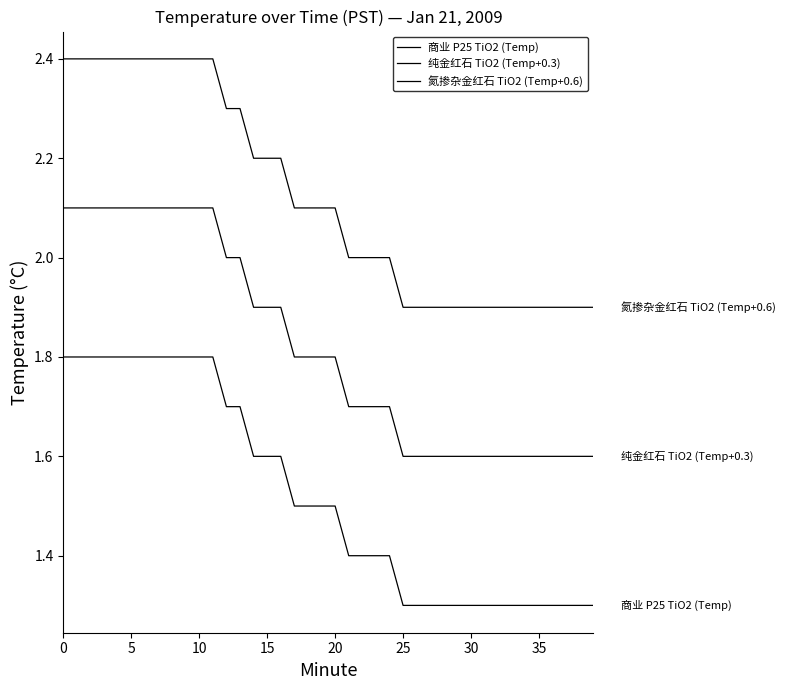

What is the maximum value for 氮掺杂金红石 TiO2 (Temp+0.6)?

2.4